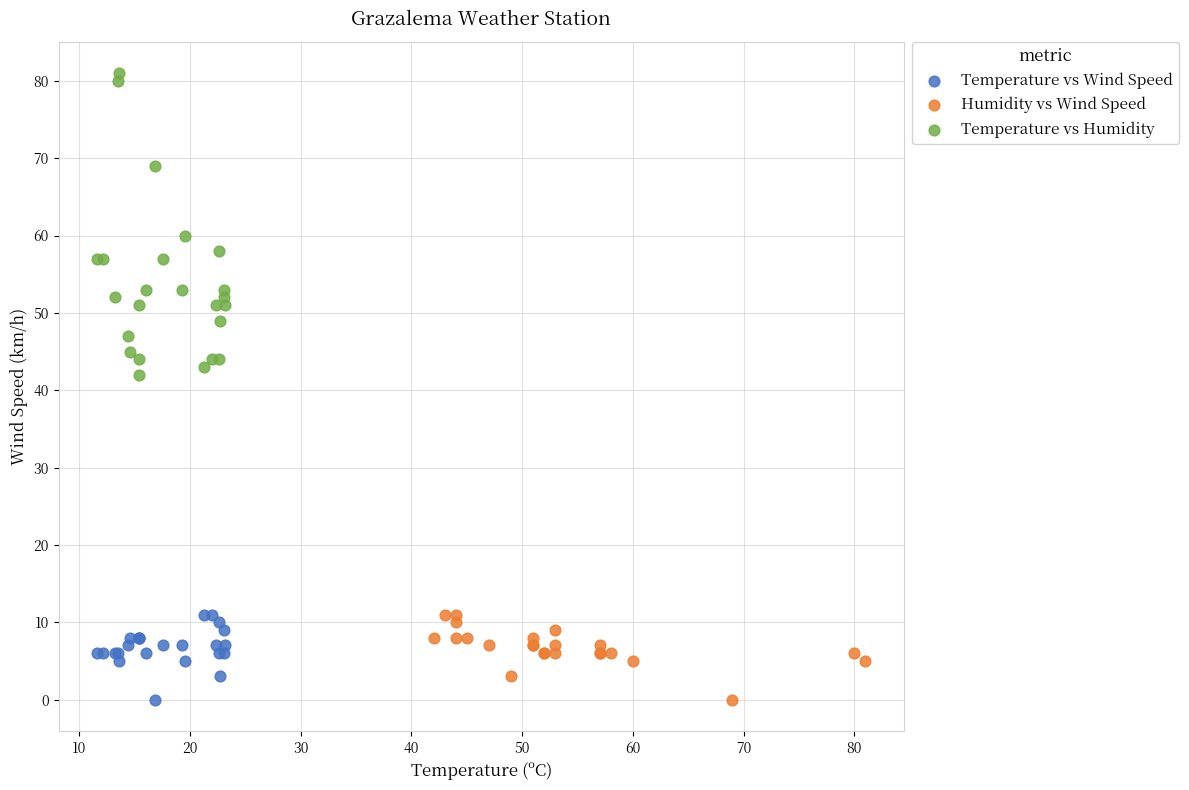

Which series reaches the maximum Y coordinate?

Temperature vs Humidity